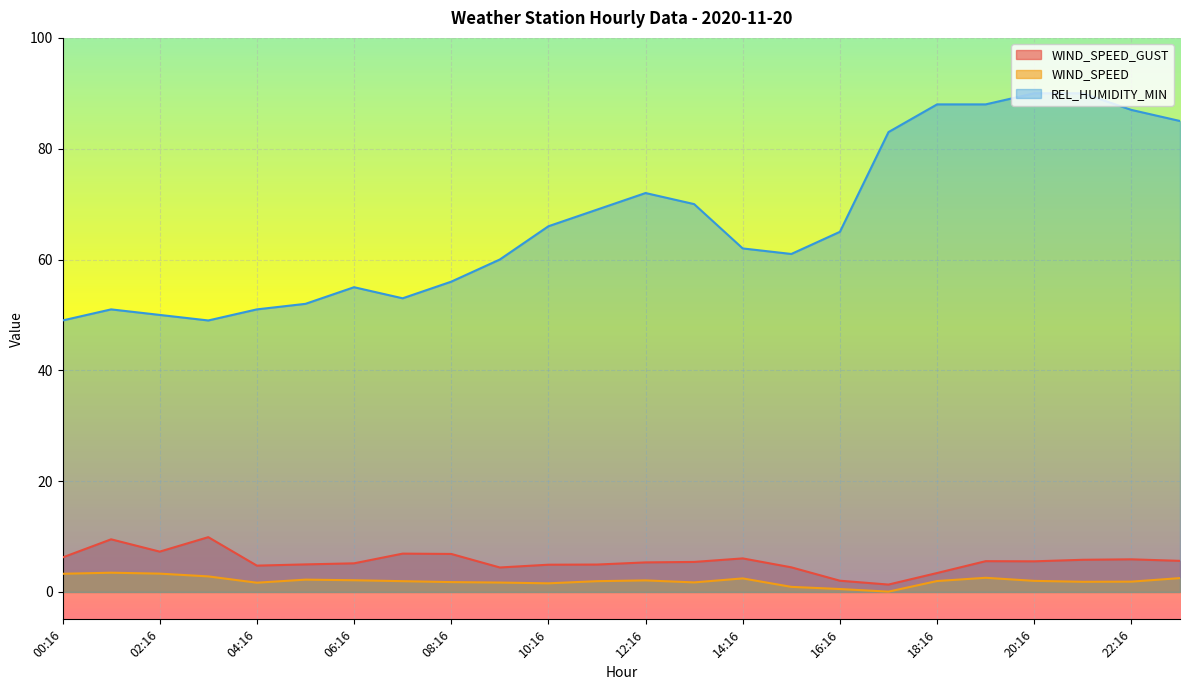

What is the label of the 24th point from the left?

23:16